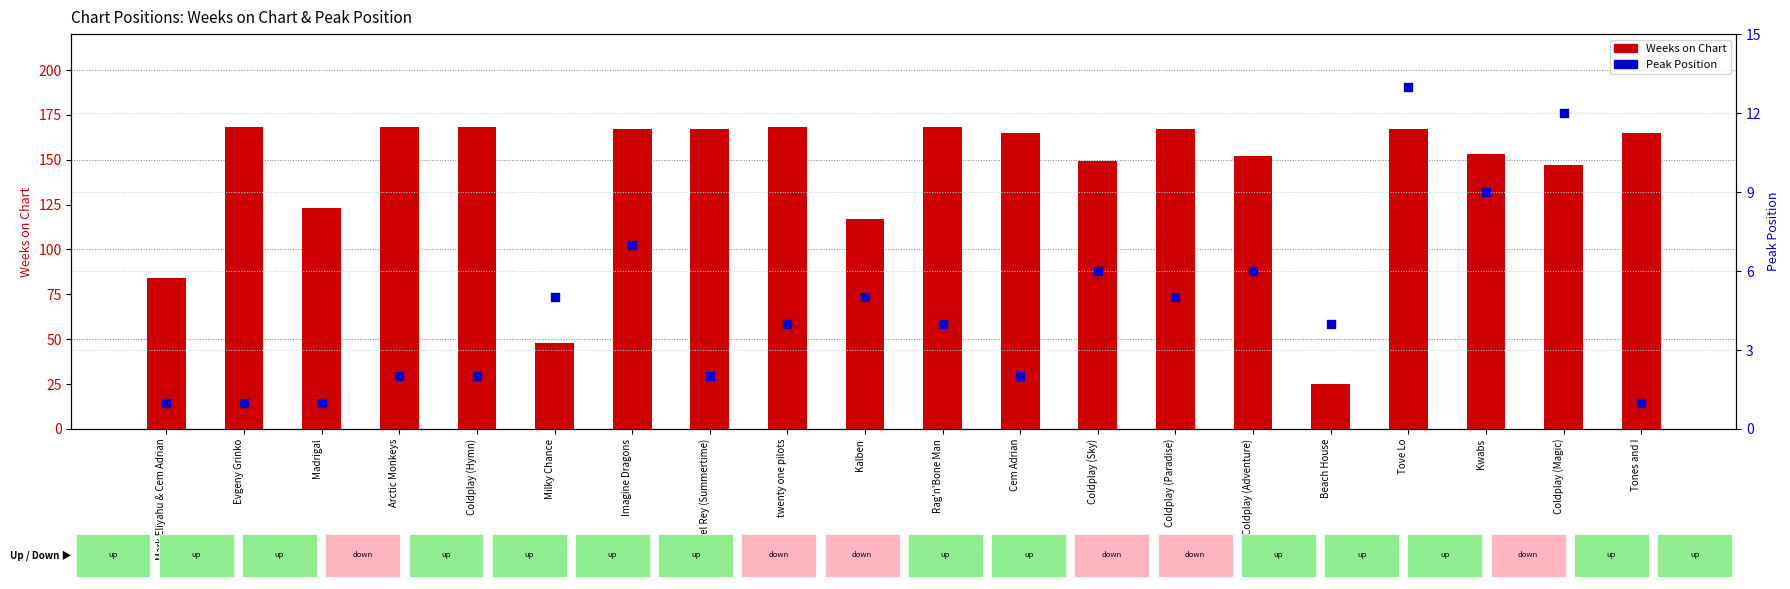

What is the total value across all series at Evgeny Grinko?

169